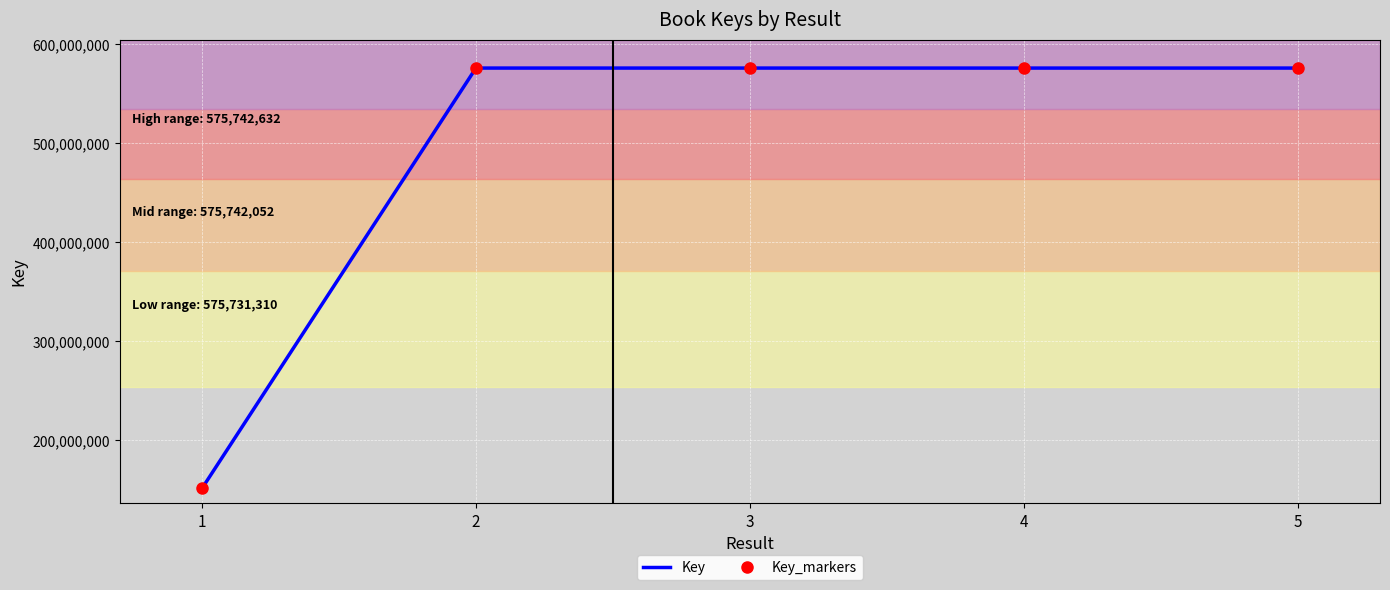

Rank the series at 5 from highest to lowest value.

Key, Key_markers